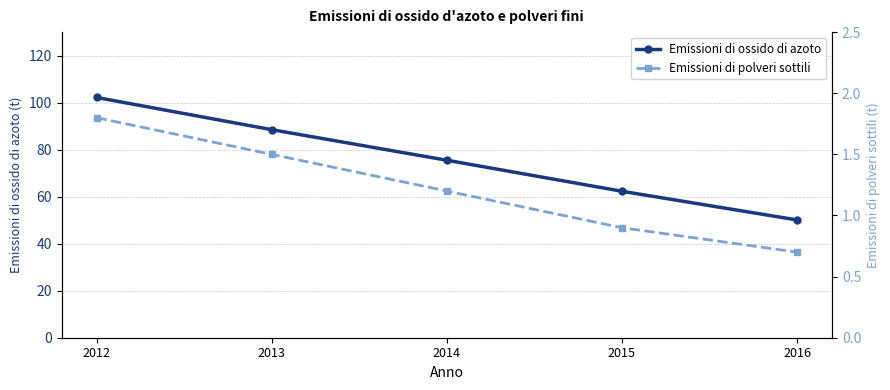

The Emissioni di ossido di azoto series shows 34.8 at 2013. True or false?

False